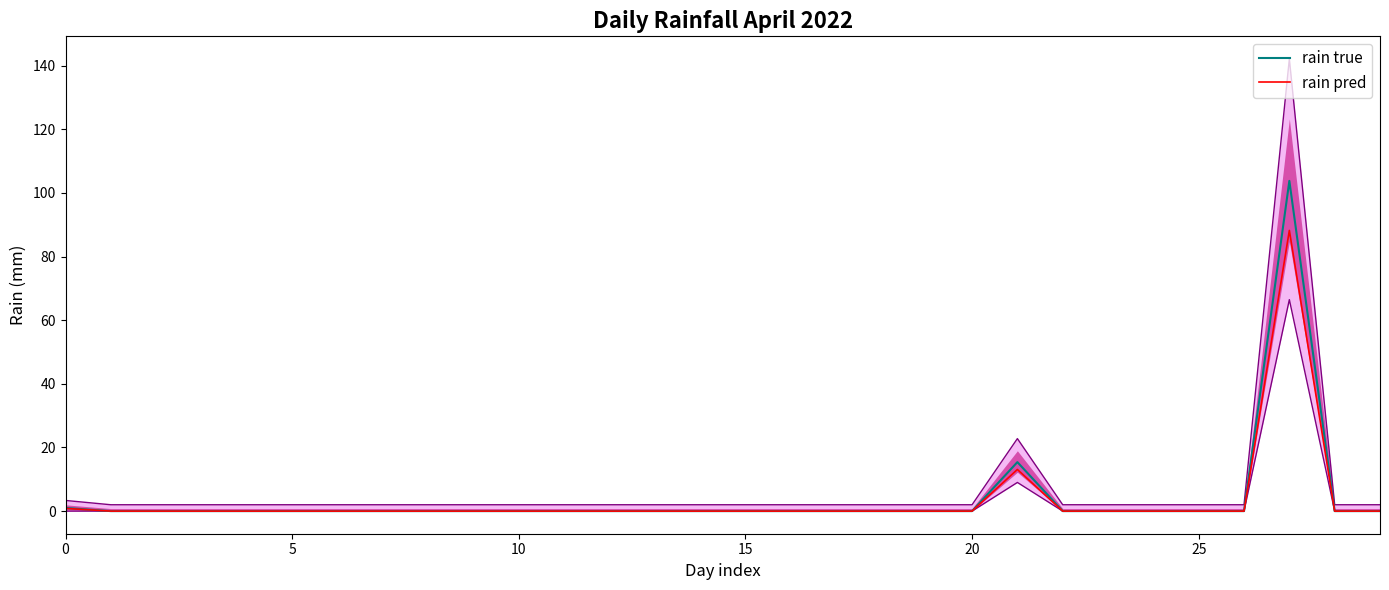

What is the maximum value shown in the chart?

103.8